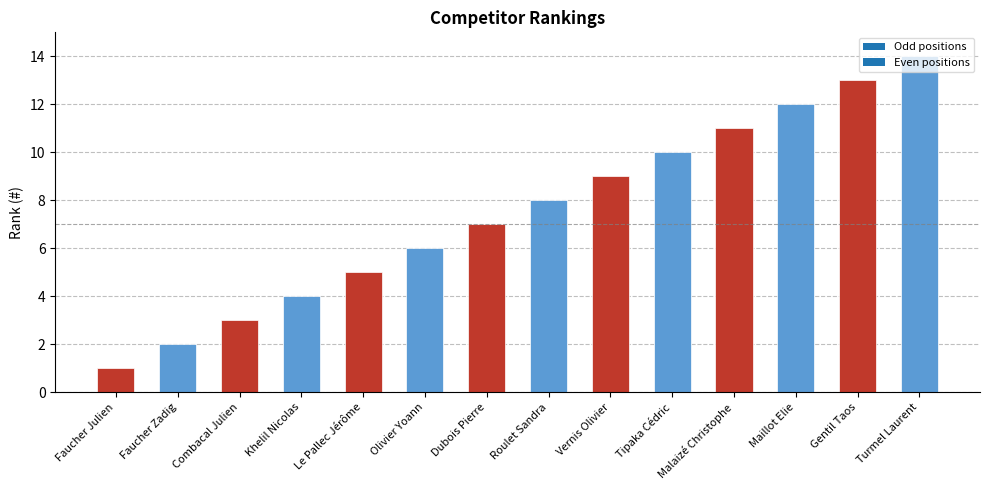

At which label does the data first exceed 8?

Vernis Olivier